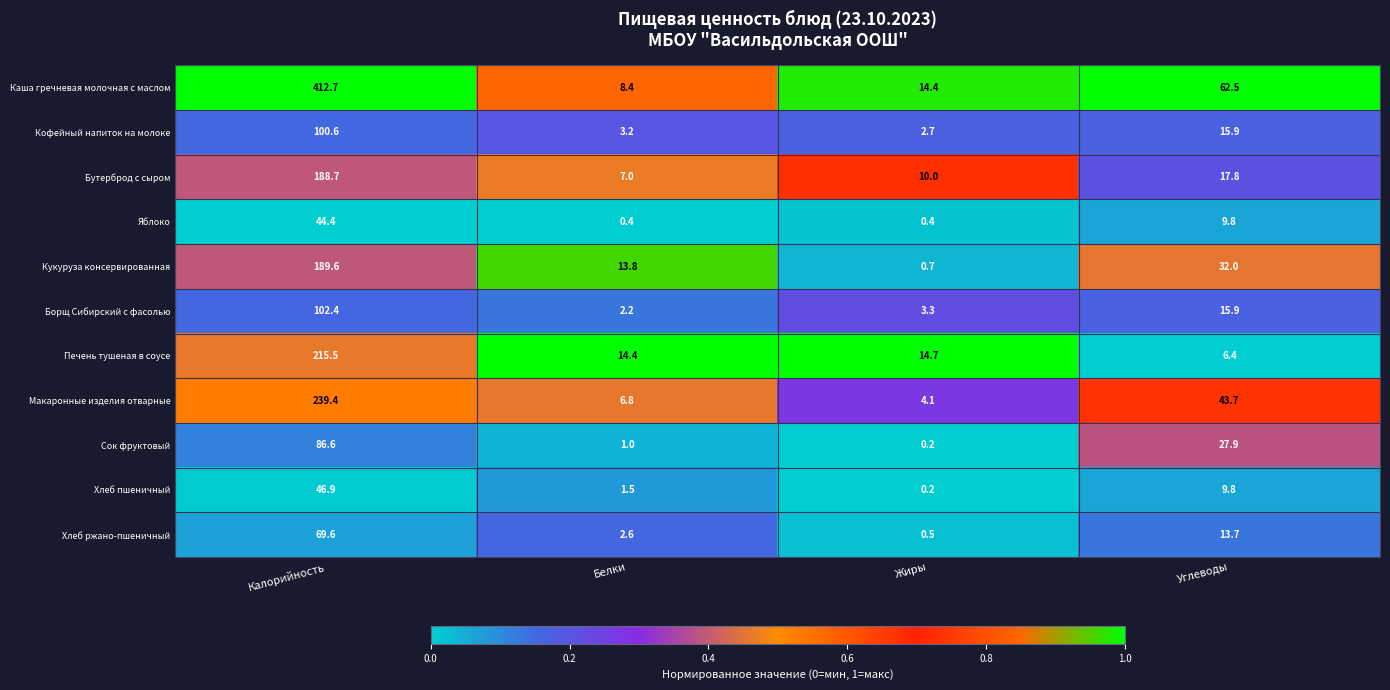

Rank the series by their maximum value, from highest to lowest.

Каша гречневая молочная с маслом, Макаронные изделия отварные, Печень тушеная в соусе, Кукуруза консервированная, Бутерброд с сыром, Борщ Сибирский с фасолью, Кофейный напиток на молоке, Сок фруктовый, Хлеб ржано-пшеничный, Хлеб пшеничный, Яблоко